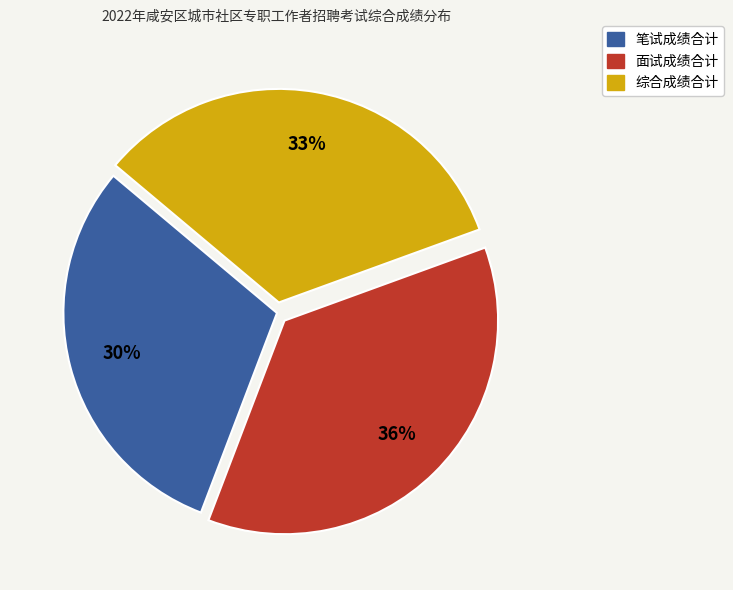

How many slices are in this pie chart?

3